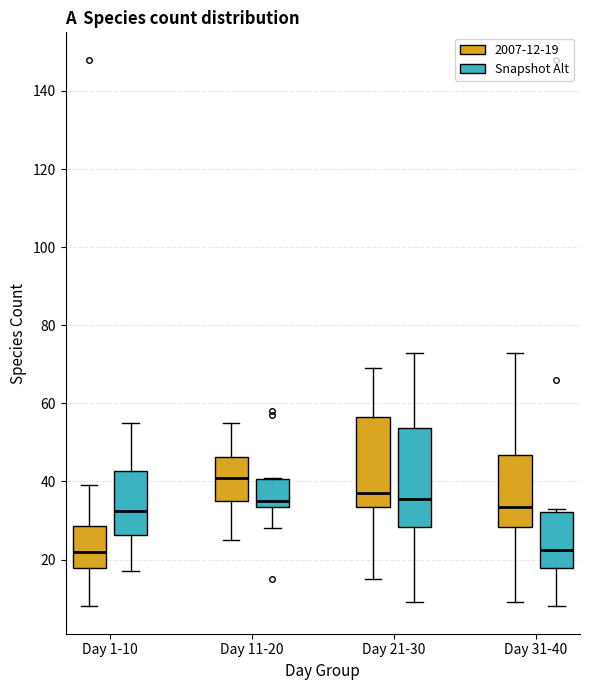

Reading left to right, transcribe this box plot: for each box, give where its median line is, the range the box spans, and where its two whiskers end, as read against the y-axis. The values are not printed on the chart, so give them approximately, as read against the axis.

Day 1-10 (2007-12-19): median 22, box 18 to 28, whiskers 8 to 40
Day 1-10 (Snapshot Alt): median 32, box 26 to 42, whiskers 18 to 56
Day 11-20 (2007-12-19): median 42, box 36 to 46, whiskers 26 to 56
Day 11-20 (Snapshot Alt): median 36, box 34 to 40, whiskers 28 to 42
Day 21-30 (2007-12-19): median 38, box 34 to 56, whiskers 16 to 70
Day 21-30 (Snapshot Alt): median 36, box 28 to 54, whiskers 10 to 74
Day 31-40 (2007-12-19): median 34, box 28 to 46, whiskers 10 to 74
Day 31-40 (Snapshot Alt): median 22, box 18 to 32, whiskers 8 to 34